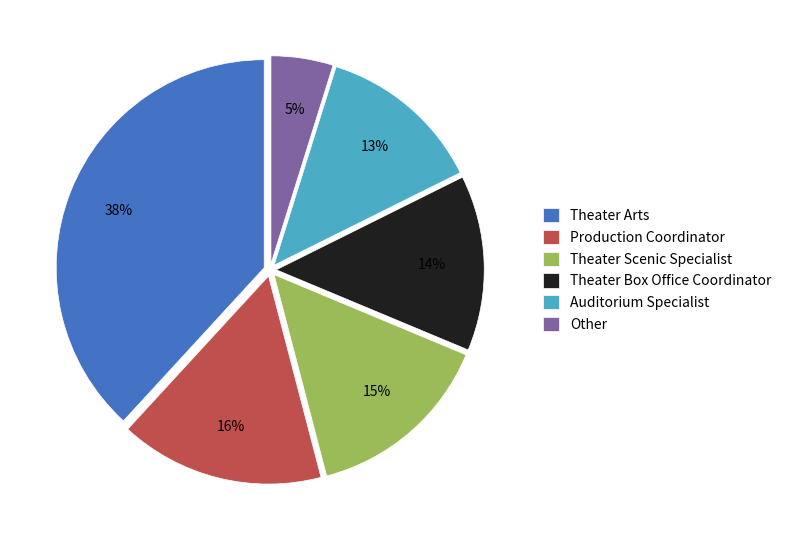

The Other slice represents 5% of the pie. True or false?

True